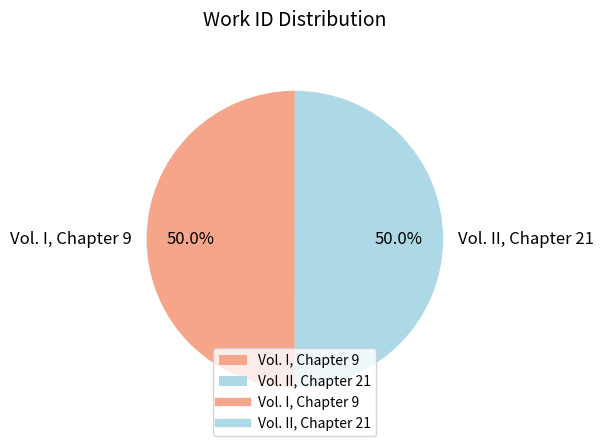

To the nearest percent, what is the average slice percentage?

50%